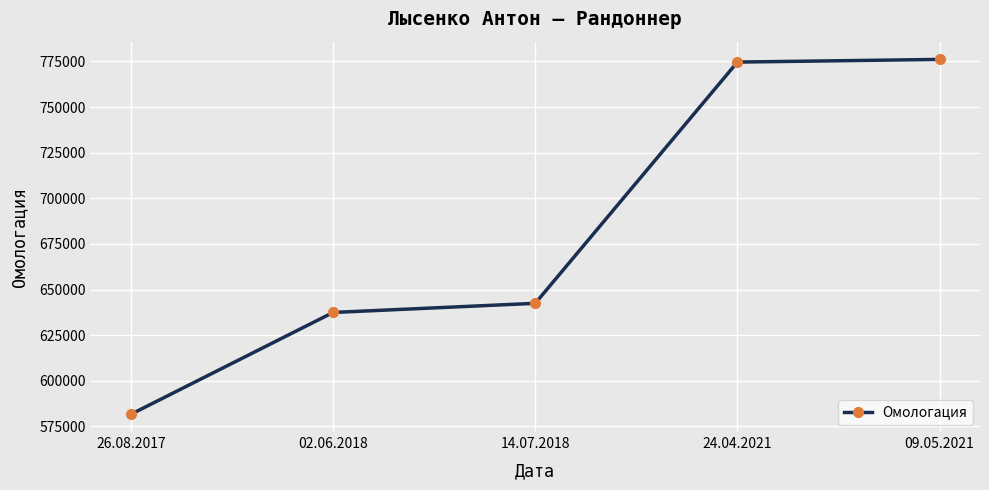

How many values are below 642479?

2